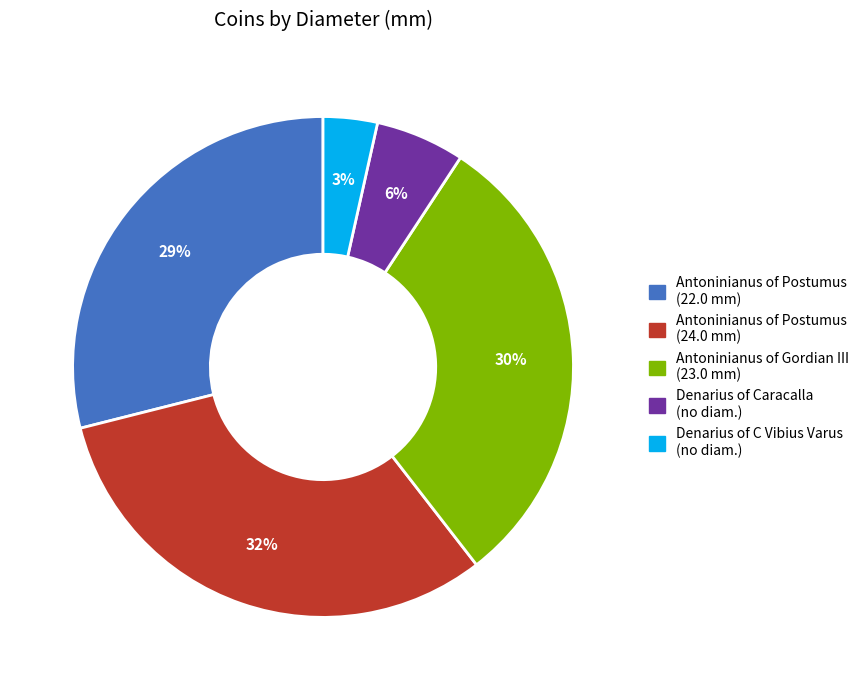

To the nearest percent, what is the average slice percentage?

20%